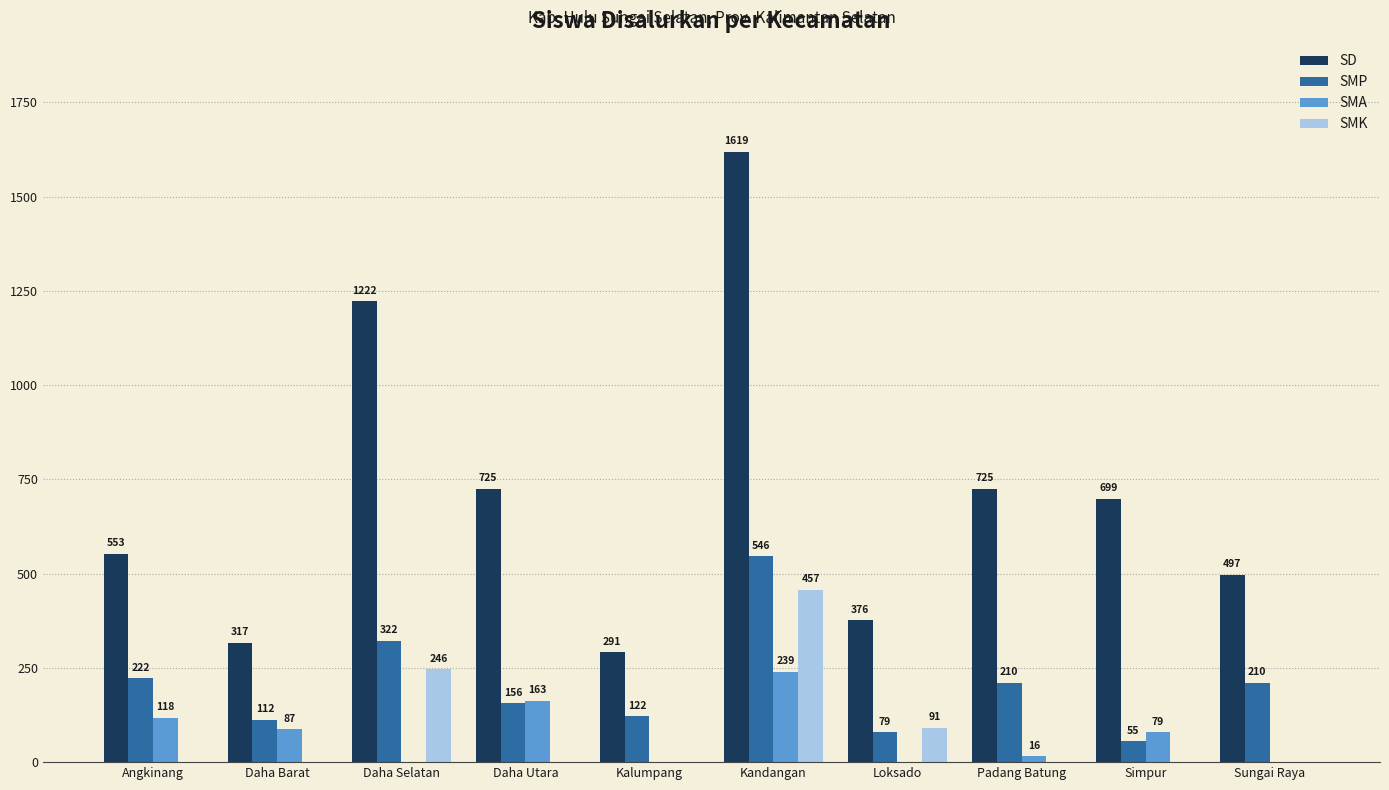

At which label does SMA reach its peak?

Kandangan